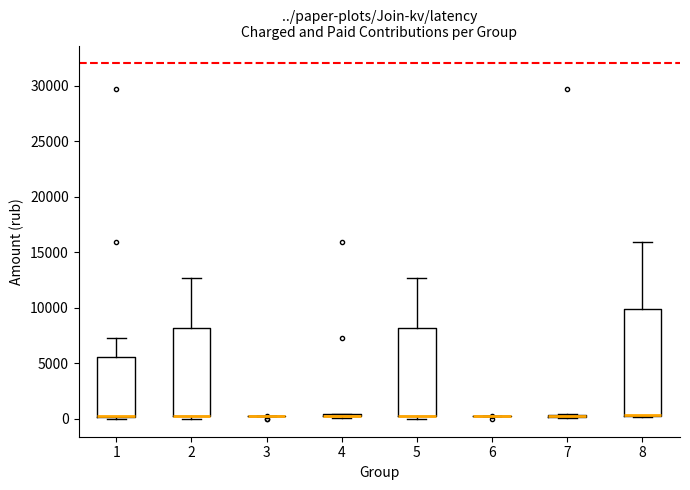

Reading left to right, read every box against the y-axis: the position of its median line, the range the box covers, and the ends of its whiskers. The values are not printed on the chart, so give them approximately, as read against the axis.

1: median 500 (drawn on the box's lower edge), box 0 to 5500, whiskers 0 (just below the box's lower edge) to 7500
2: median 500 (drawn on the box's lower edge), box 500 to 8000, whiskers 0 to 12500
3: box collapsed to a line at 500, whiskers 0 to 500
4: box collapsed to a line at 500, whiskers 0 to 500
5: median 500 (drawn on the box's lower edge), box 500 to 8000, whiskers 0 to 12500
6: box collapsed to a line at 500, whiskers 0 to 500
7: box collapsed to a line at 500, whiskers 0 to 500
8: median 500 (drawn on the box's lower edge), box 500 to 10000, whiskers 0 to 16000